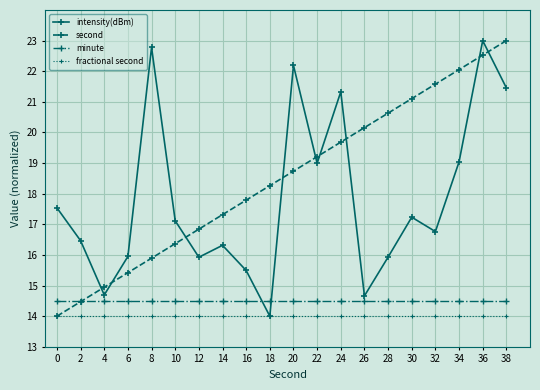

True or false: intensity(dBm) has more than 0 points higher than both neighbors.

True